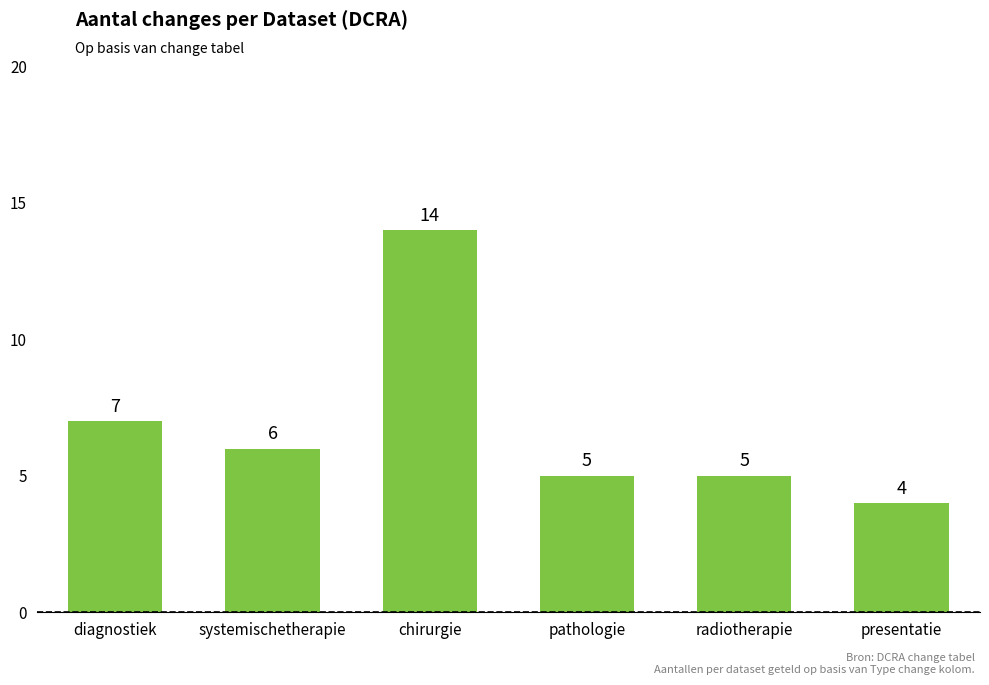

The value at radiotherapie is 5. True or false?

True